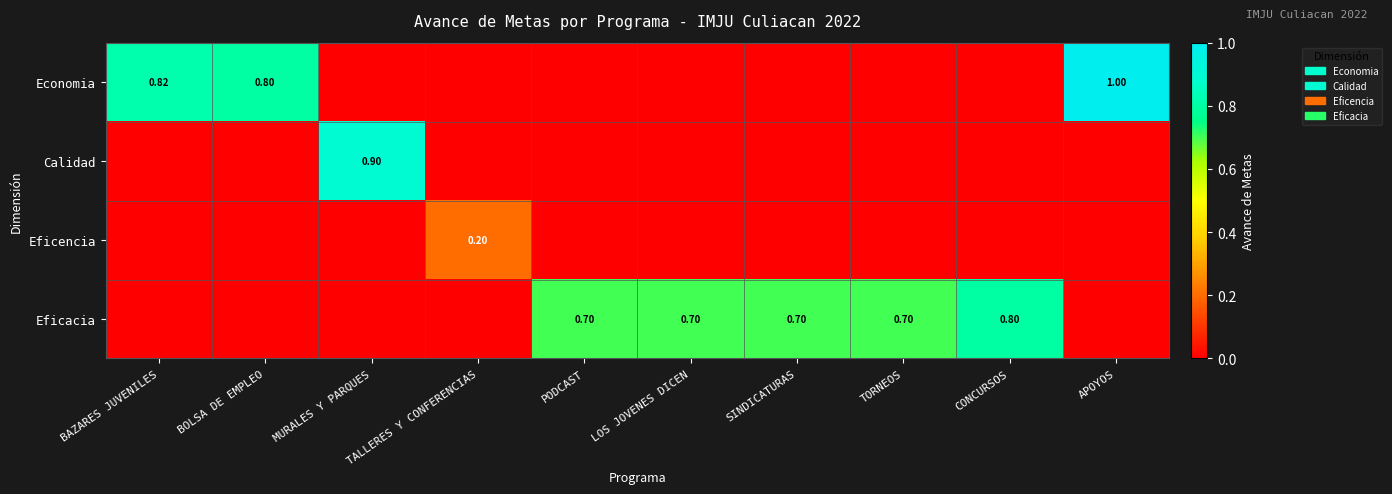

The Eficacia series shows 0.5 at TALLERES Y CONFERENCIAS. True or false?

False